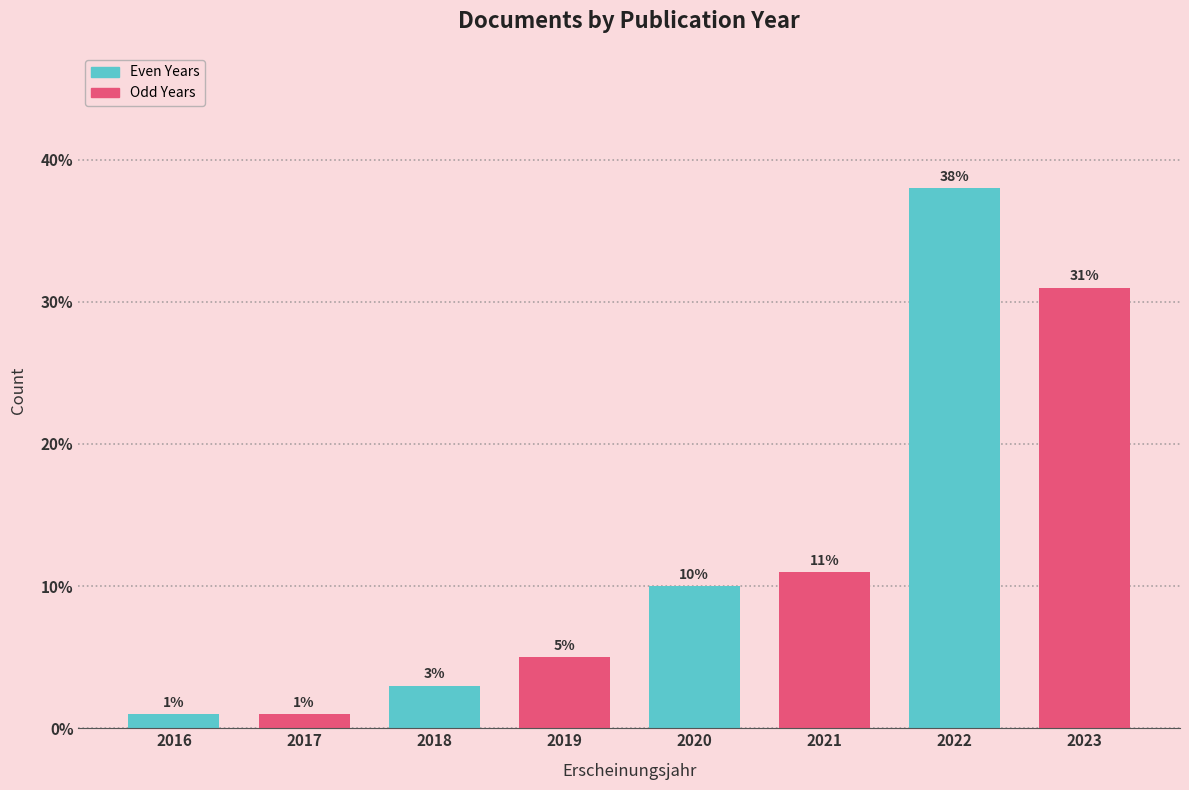

Reading left to right, what are all the values shown in this chart?

1	1	3	5	10	11	38	31